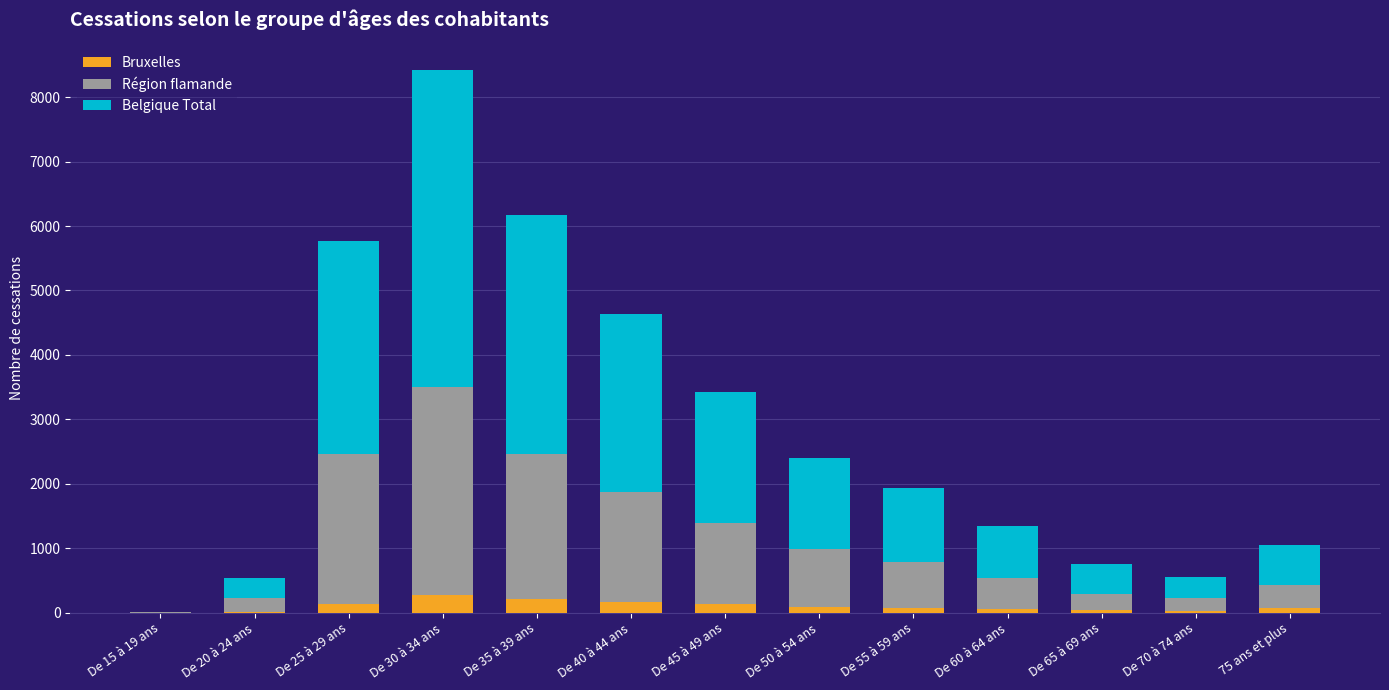

What is the maximum value for Bruxelles?

268